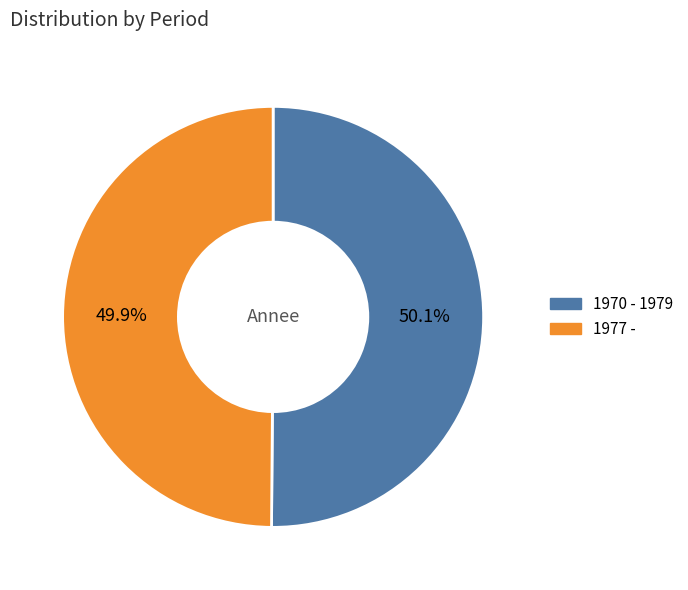

How many slices are in this pie chart?

2